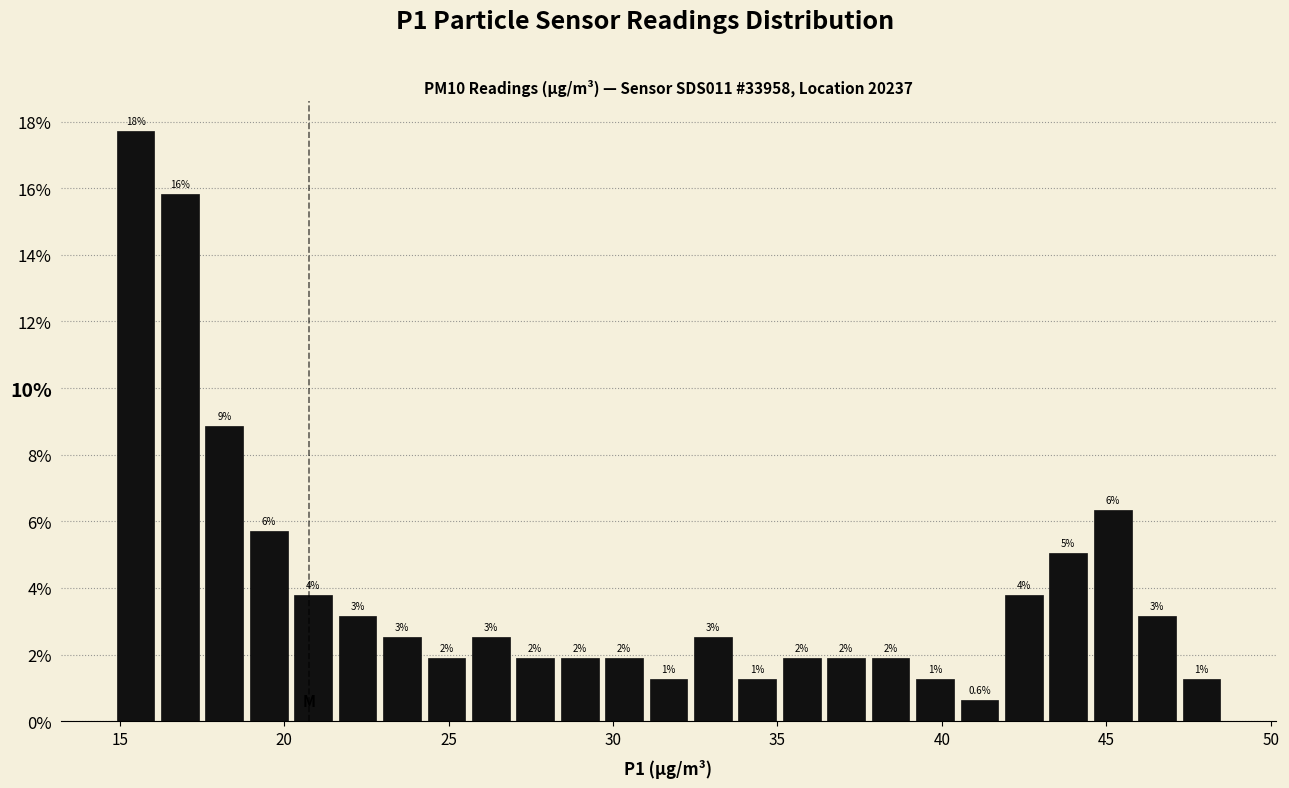

Around what value on the x-axis is the tallest bar? Give the approximate position of its centre, as read against the axis.

15.5